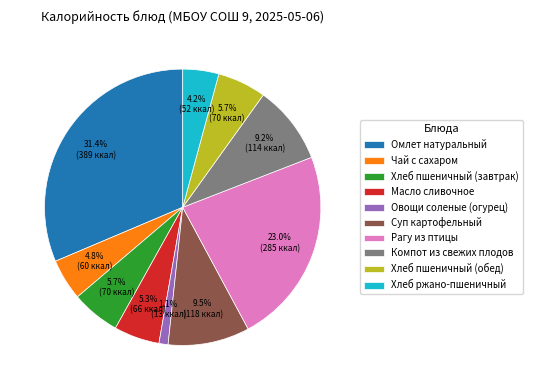

To the nearest percent, what portion does Омлет натуральный represent?

31%